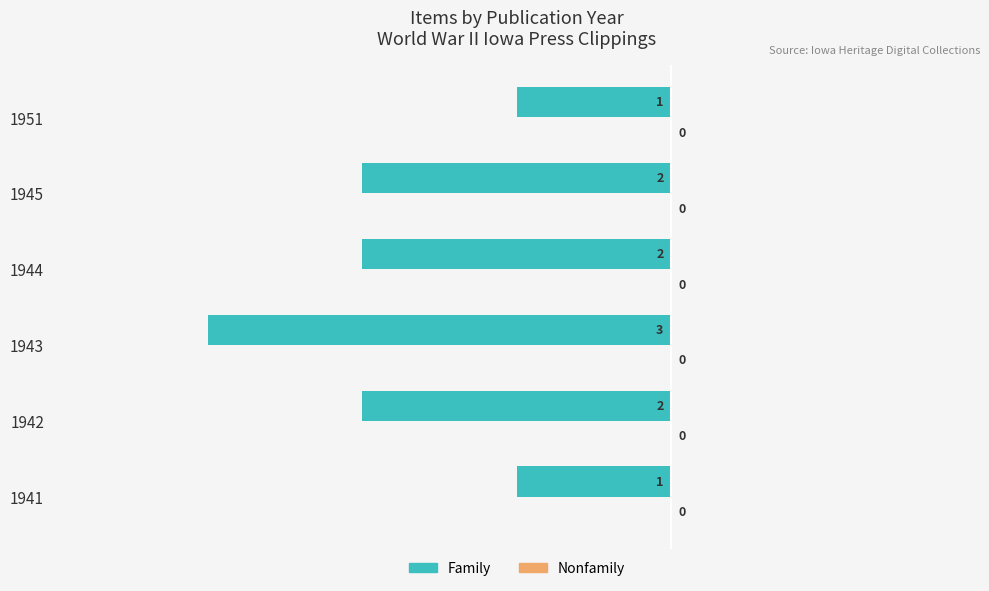

How many bars are there in total?

6